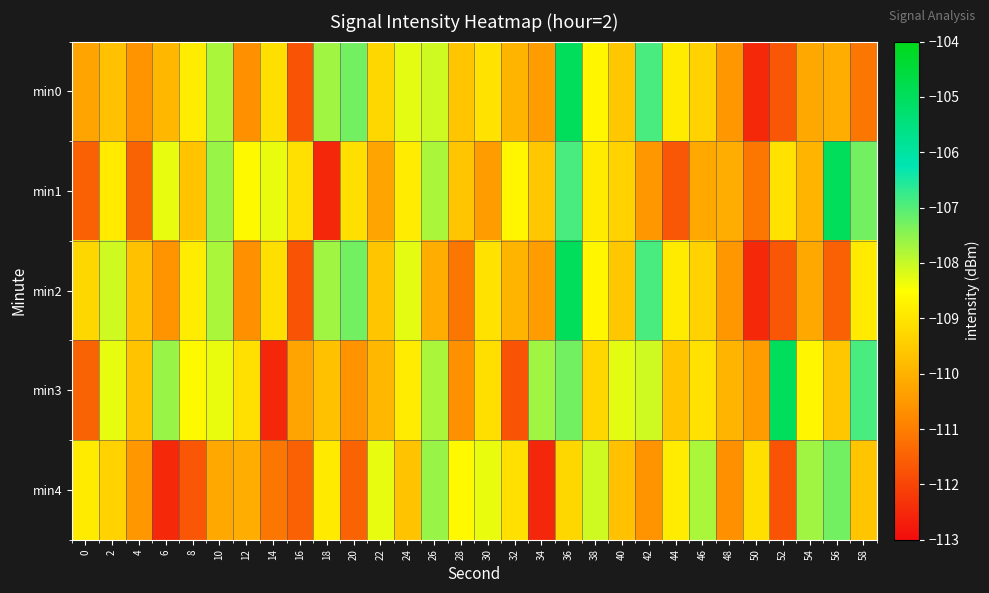

At which category is the sum across all series the highest?

36